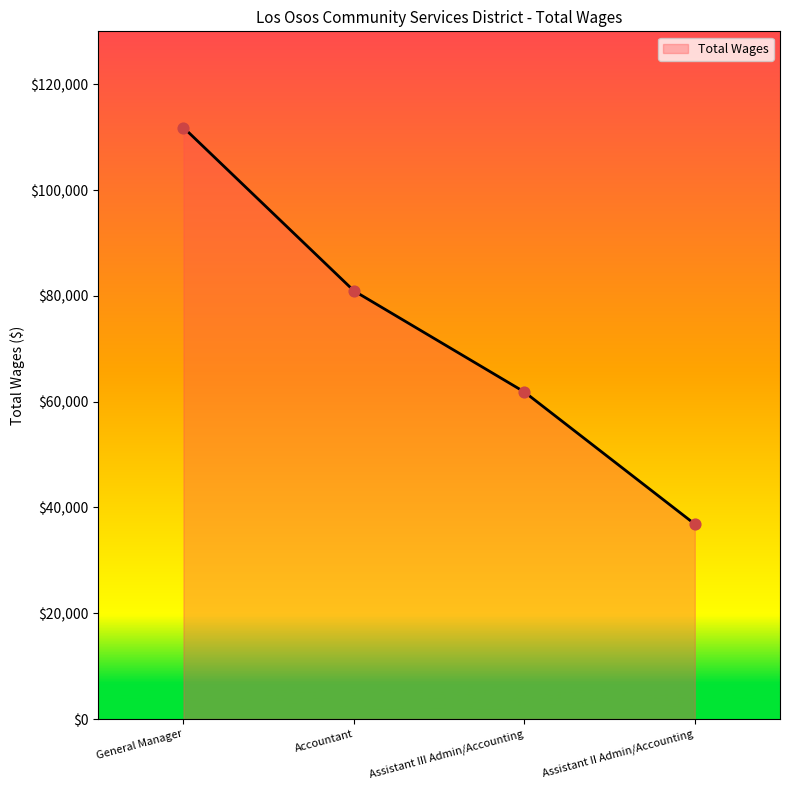

Which has a higher value, General Manager or Assistant II Admin/Accounting?

General Manager